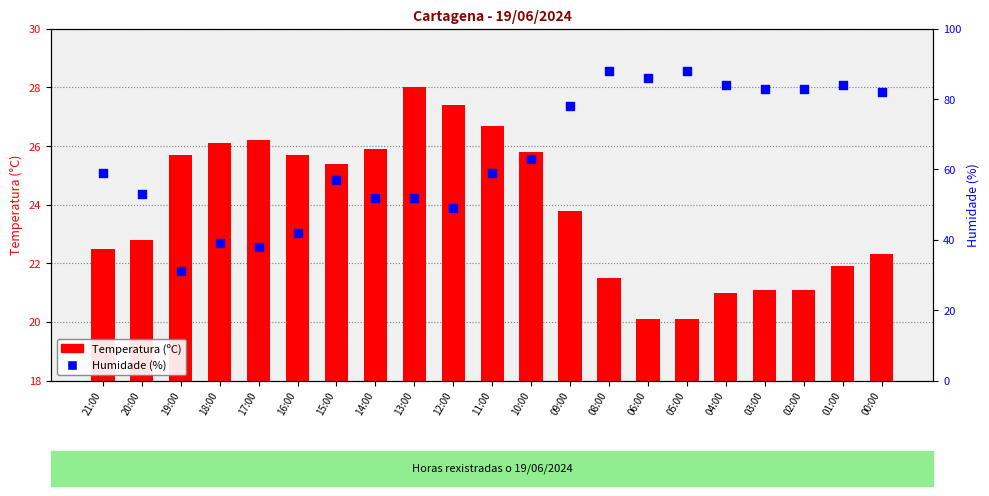

What are all the series names shown in the legend?

Temperatura (ºC), Humidade (%)